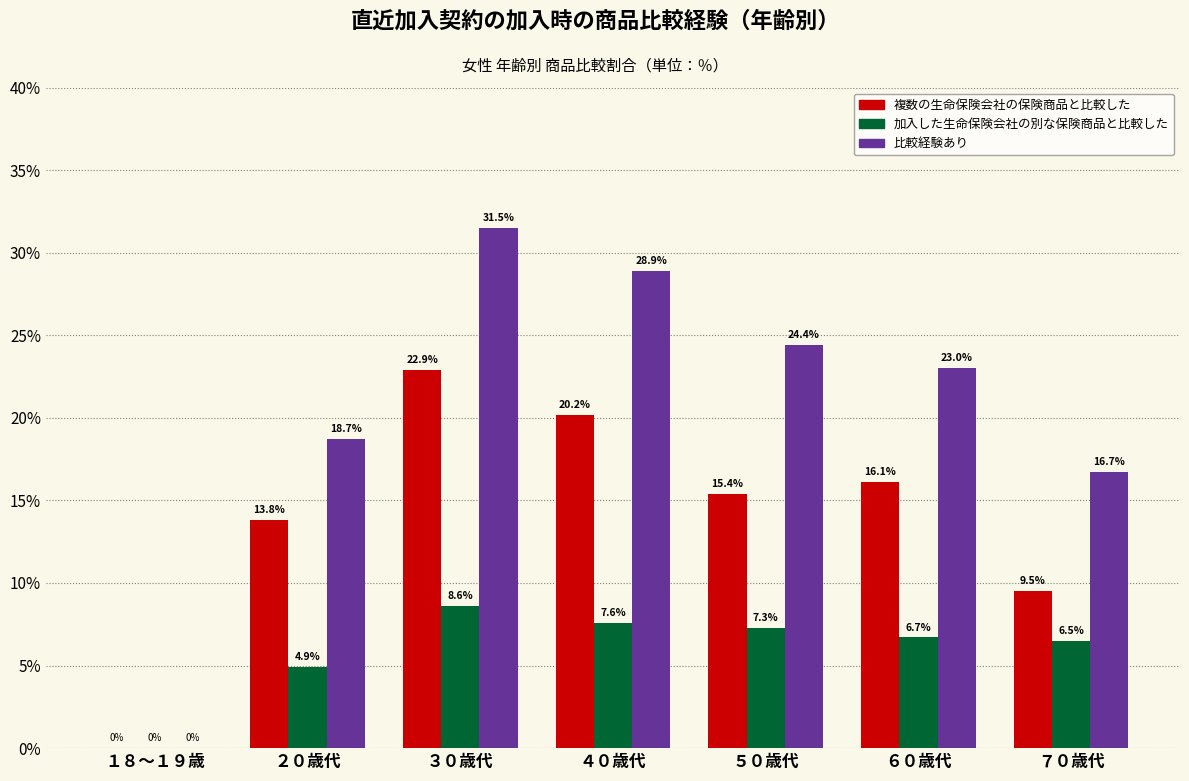

Reading left to right, transcribe all the data shown in this chart.

複数の生命保険会社の保険商品と比較した: １８～１９歳=0.0	２０歳代=13.8	３０歳代=22.9	４０歳代=20.2	５０歳代=15.4	６０歳代=16.1	７０歳代=9.5
加入した生命保険会社の別な保険商品と比較した: １８～１９歳=0.0	２０歳代=4.9	３０歳代=8.6	４０歳代=7.6	５０歳代=7.3	６０歳代=6.7	７０歳代=6.5
比較経験あり: １８～１９歳=0.0	２０歳代=18.7	３０歳代=31.5	４０歳代=28.9	５０歳代=24.4	６０歳代=23.0	７０歳代=16.7